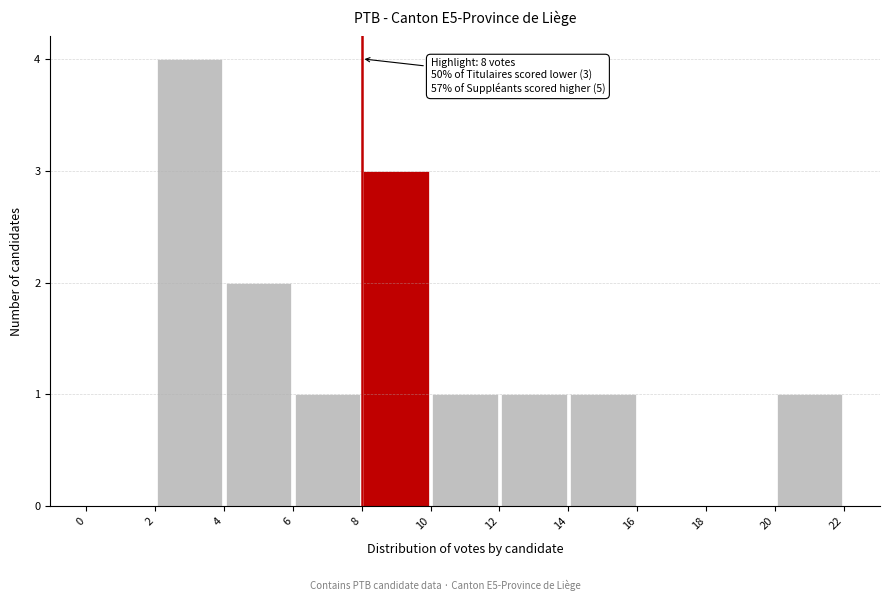

Over which range of the x-axis is the bar tallest?

2 to 4